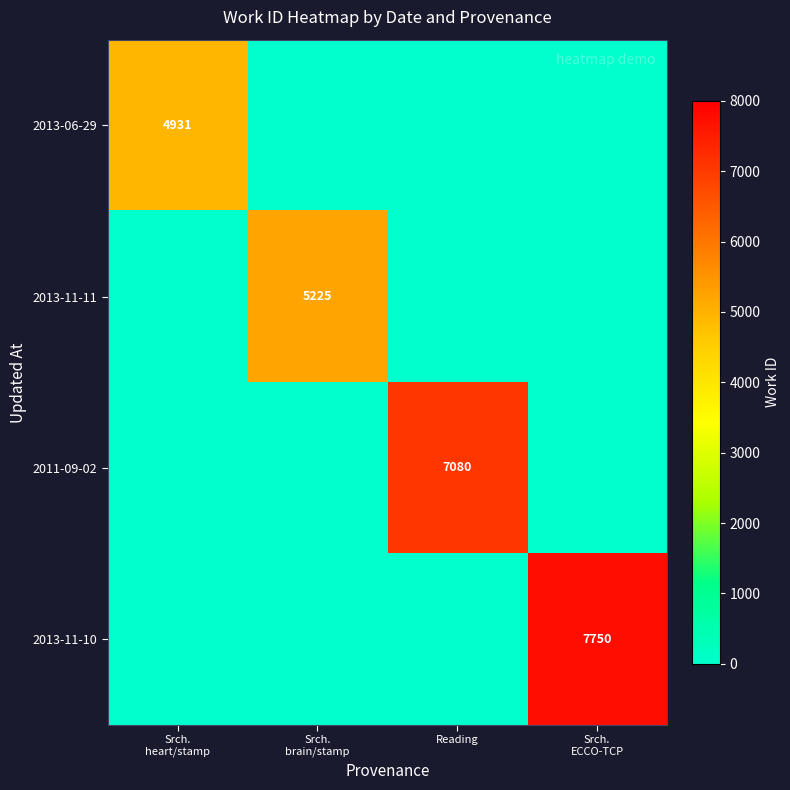

How many series are shown in this chart?

4